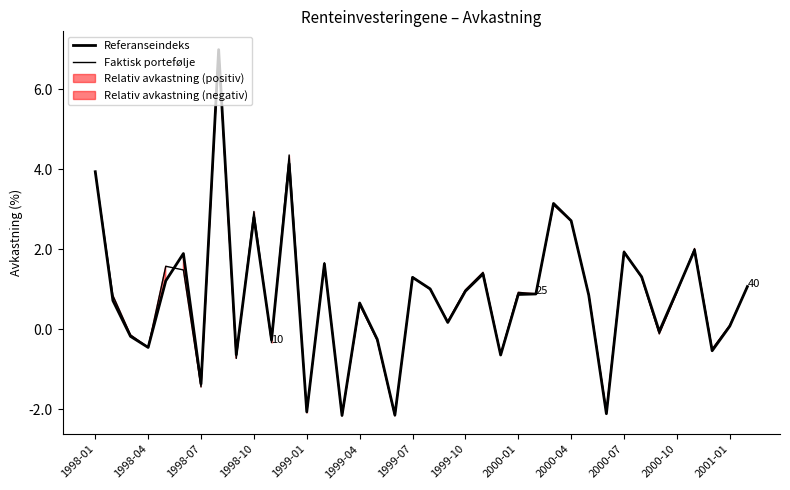

What is the label of the 13th point from the right?

25